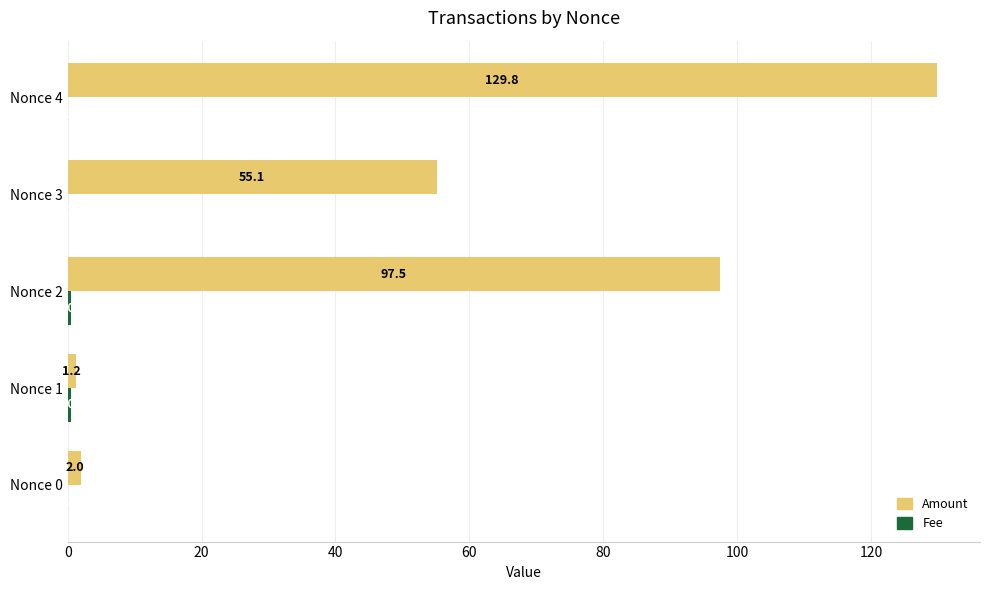

At which category is the sum across all series the highest?

Nonce 4